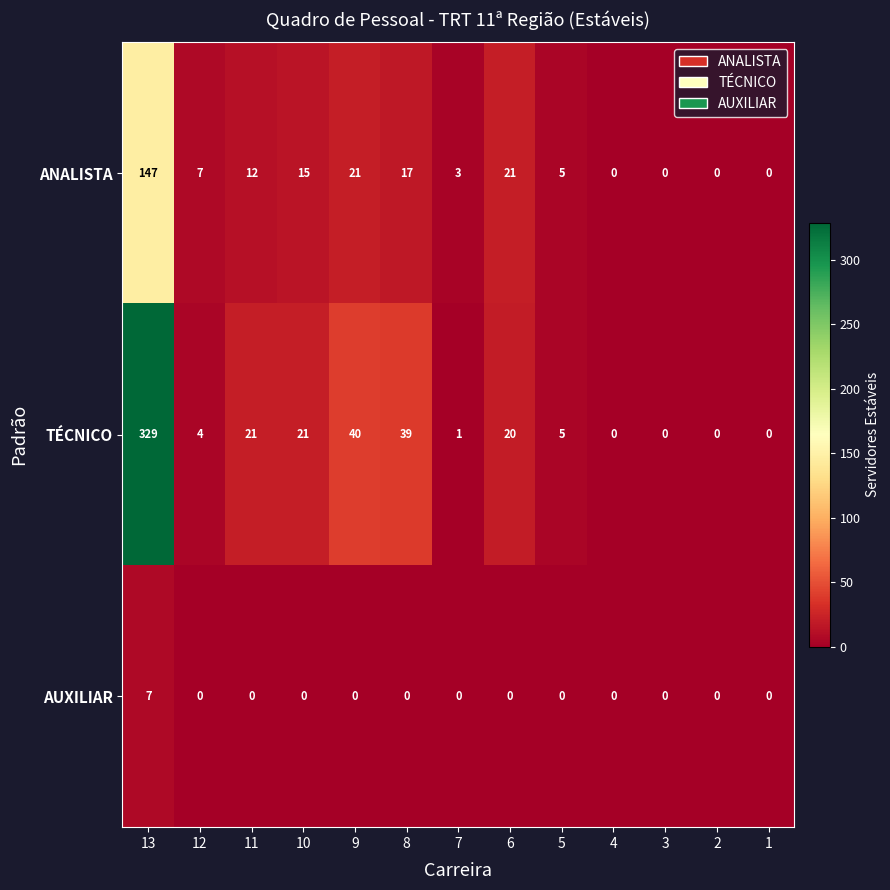

Which series has the largest total across all categories?

TÉCNICO